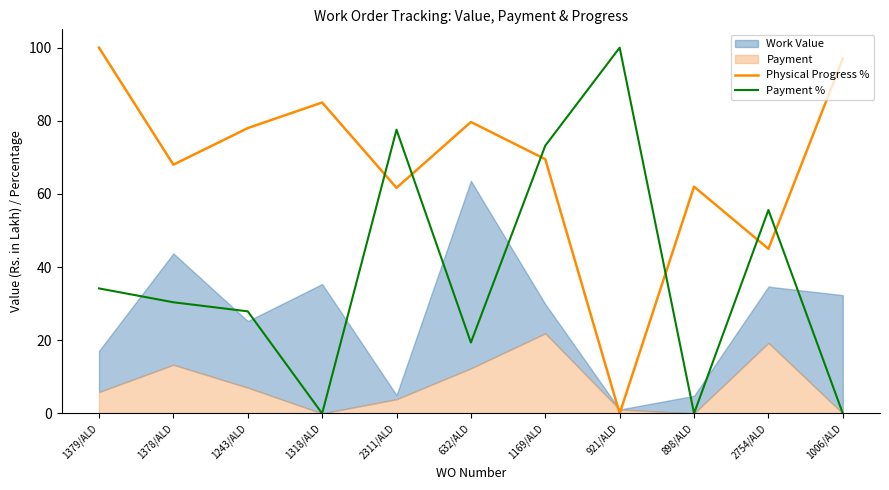

List the labels in order of Payment % value, smallest first.

1318/ALD, 898/ALD, 1006/ALD, 632/ALD, 1243/ALD, 1378/ALD, 1379/ALD, 2754/ALD, 1169/ALD, 2311/ALD, 921/ALD